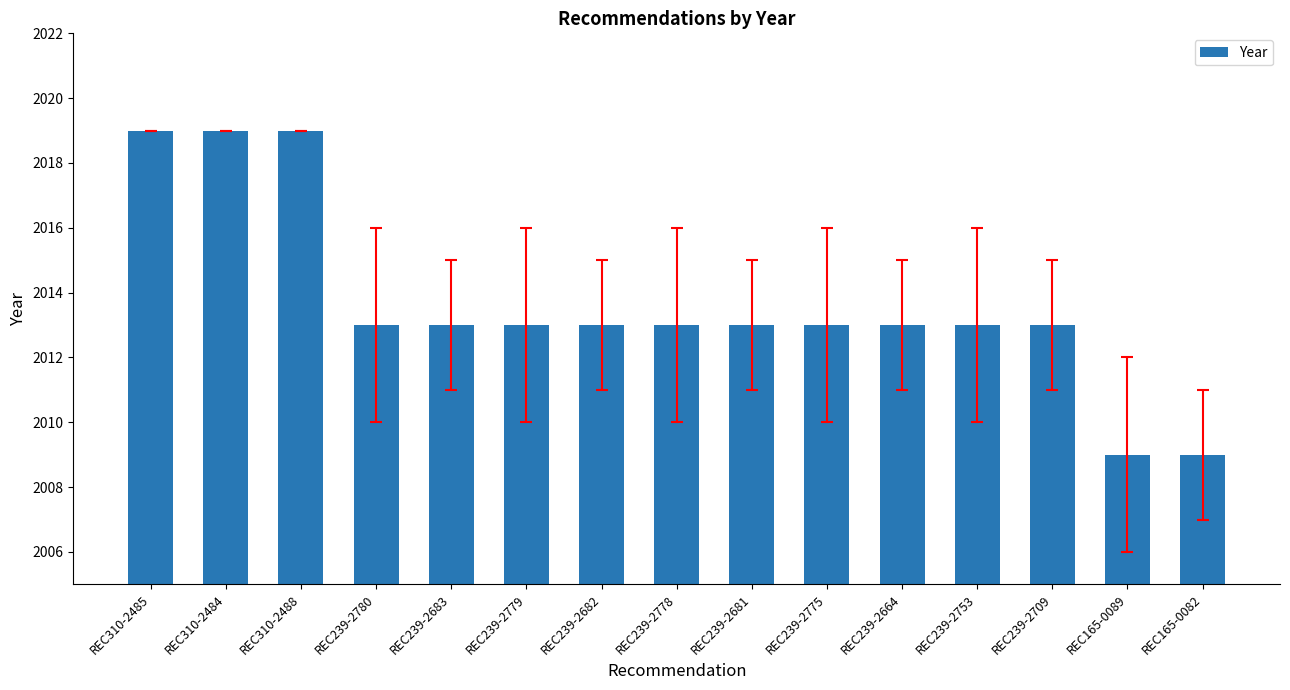

Count the number of data series in this chart.

1